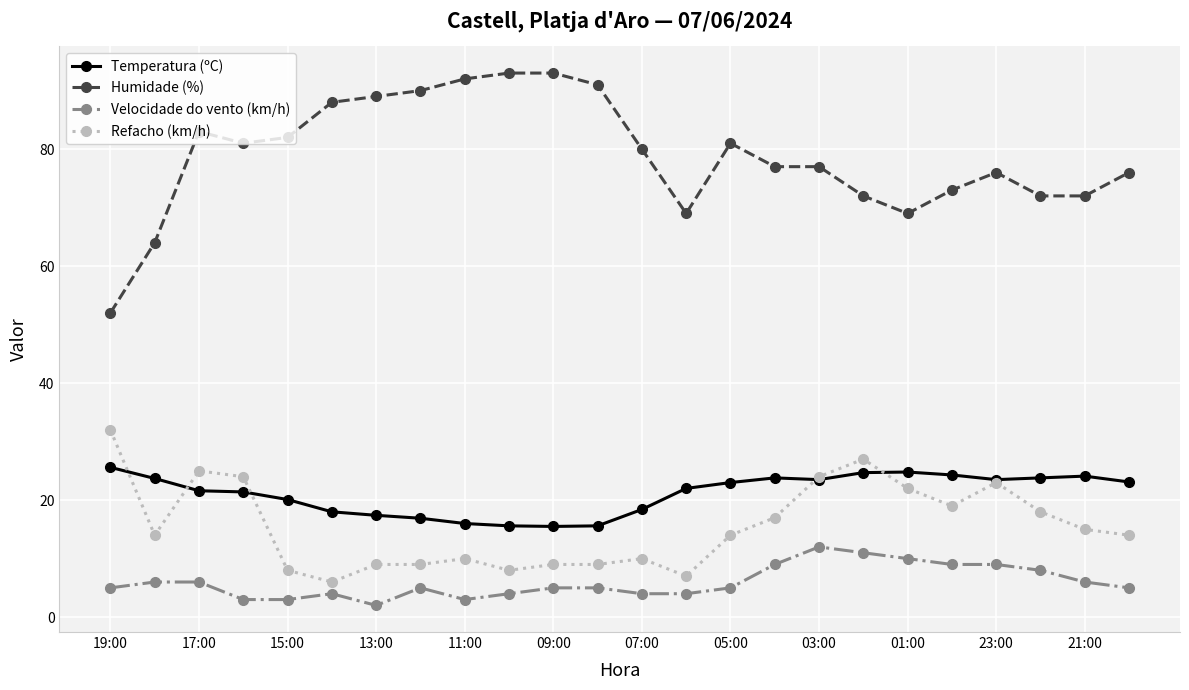

True or false: Humidade (%) and Temperatura (ºC) cross at least once.

False